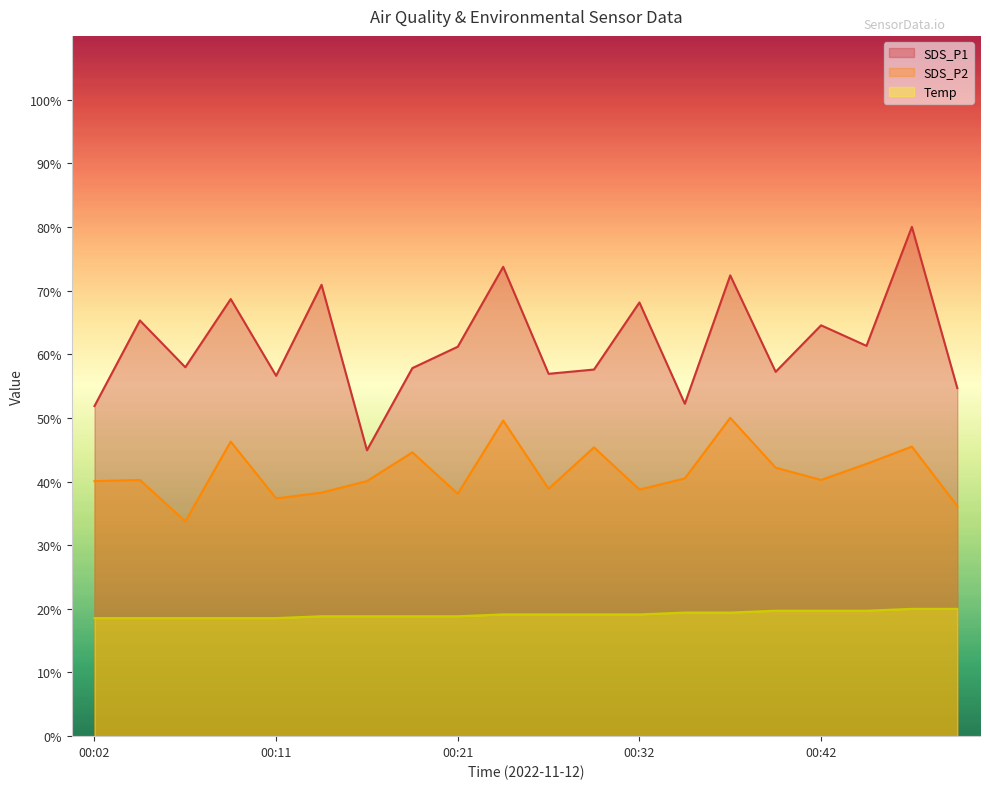

True or false: Temp and SDS_P1 intersect in this chart.

False